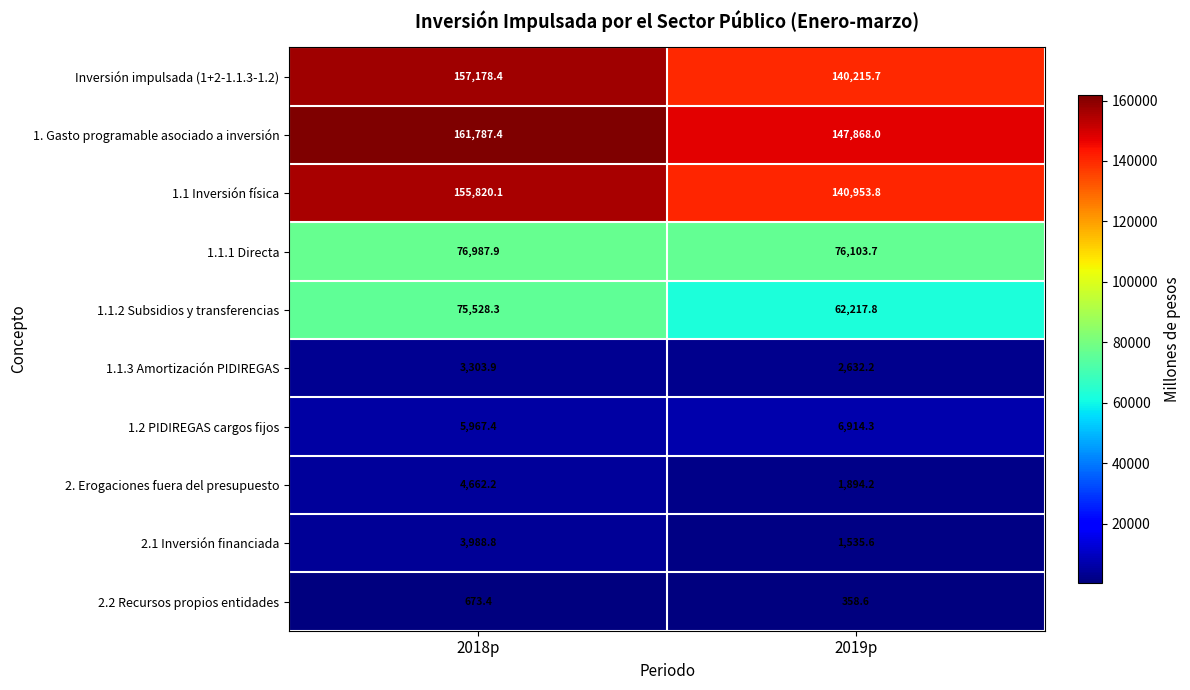

At how many categories does at least one series exceed 105516?

2